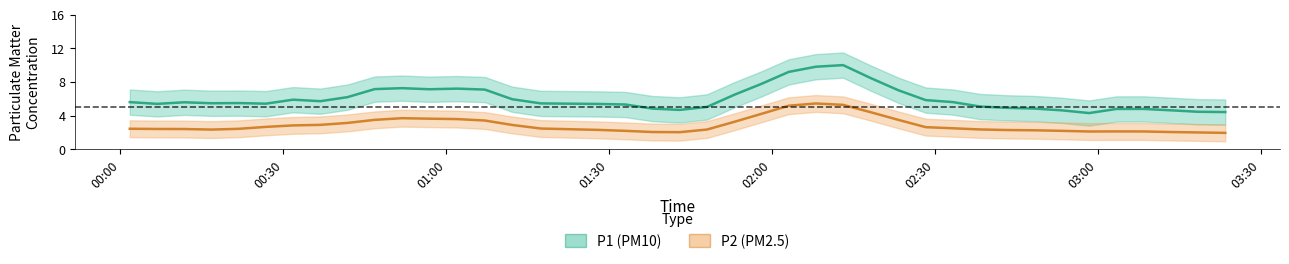

The value of P2 at 11 is 2.5. True or false?

False